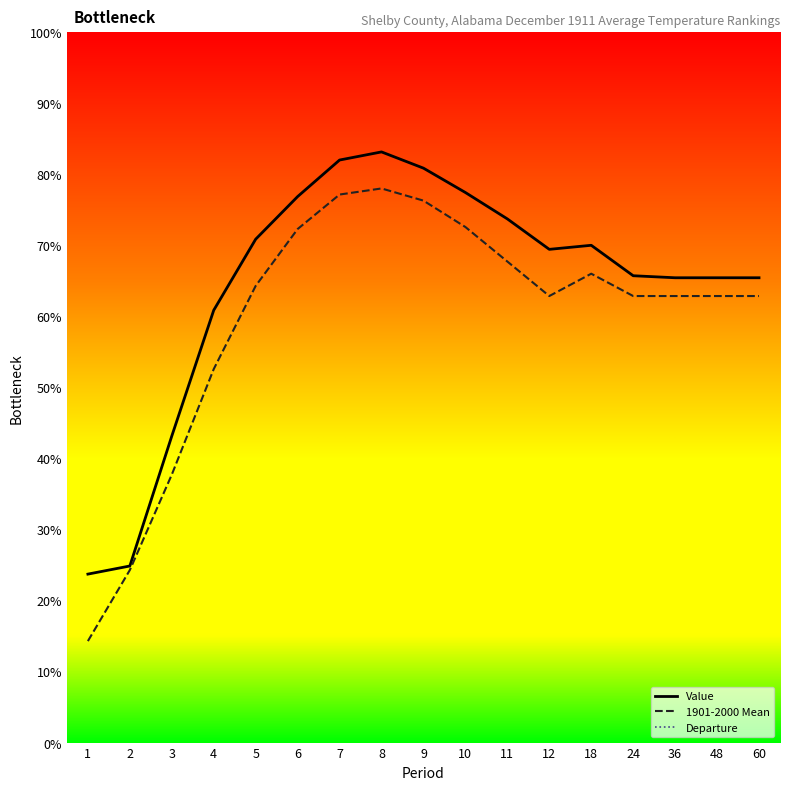

Between 18 and 60, which series saw the biggest shift?

Value